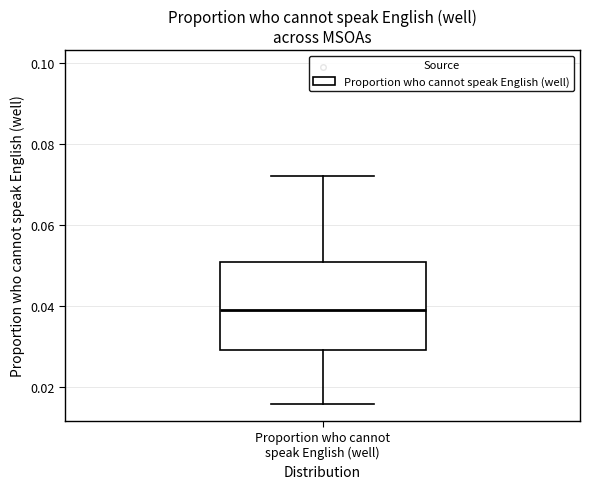

Where does the median line of the box for Proportion who cannot speak English (well) sit on the y-axis? The values are not printed on the chart, so give them approximately, as read against the axis.

0.038